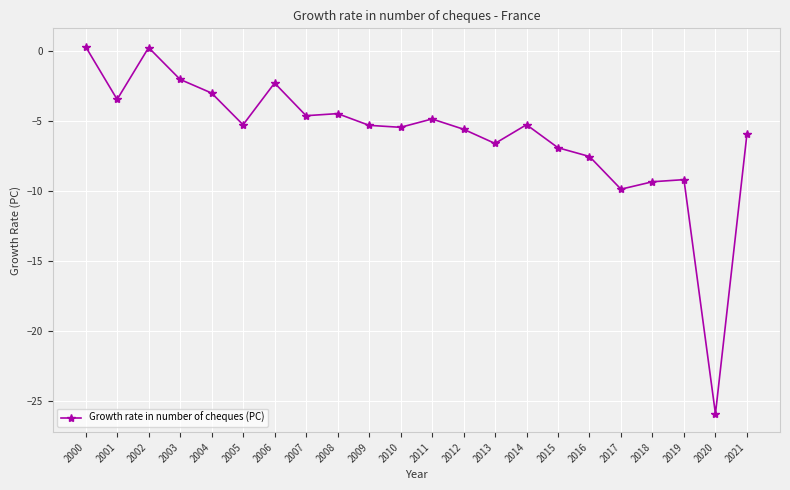

Reading left to right, what are all the values shown in this chart?

0.3	-3.5	0.3	-2.0	-3.0	-5.3	-2.3	-4.6	-4.5	-5.3	-5.4	-4.8	-5.6	-6.6	-5.3	-6.9	-7.5	-9.9	-9.3	-9.2	-25.9	-5.9